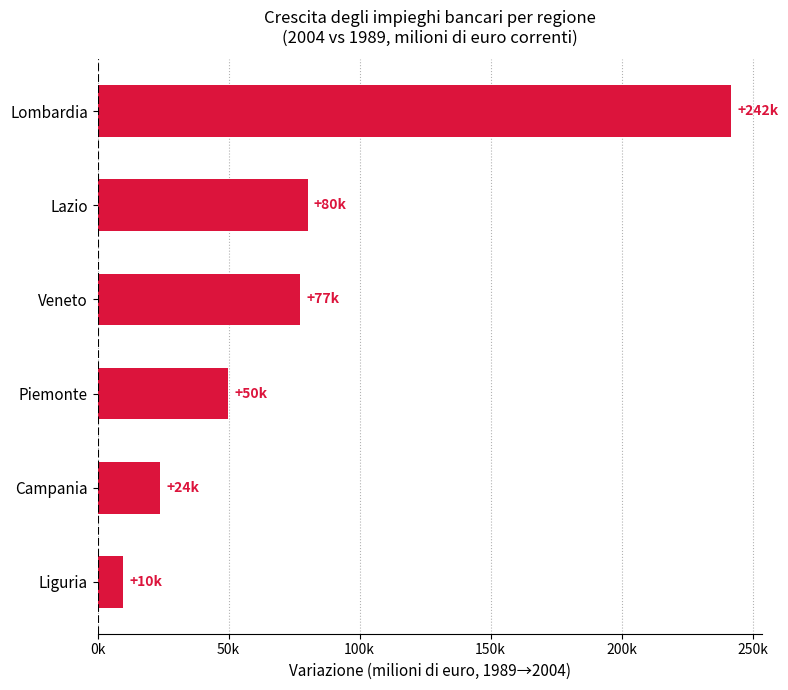

Does the chart contain any negative values?

No